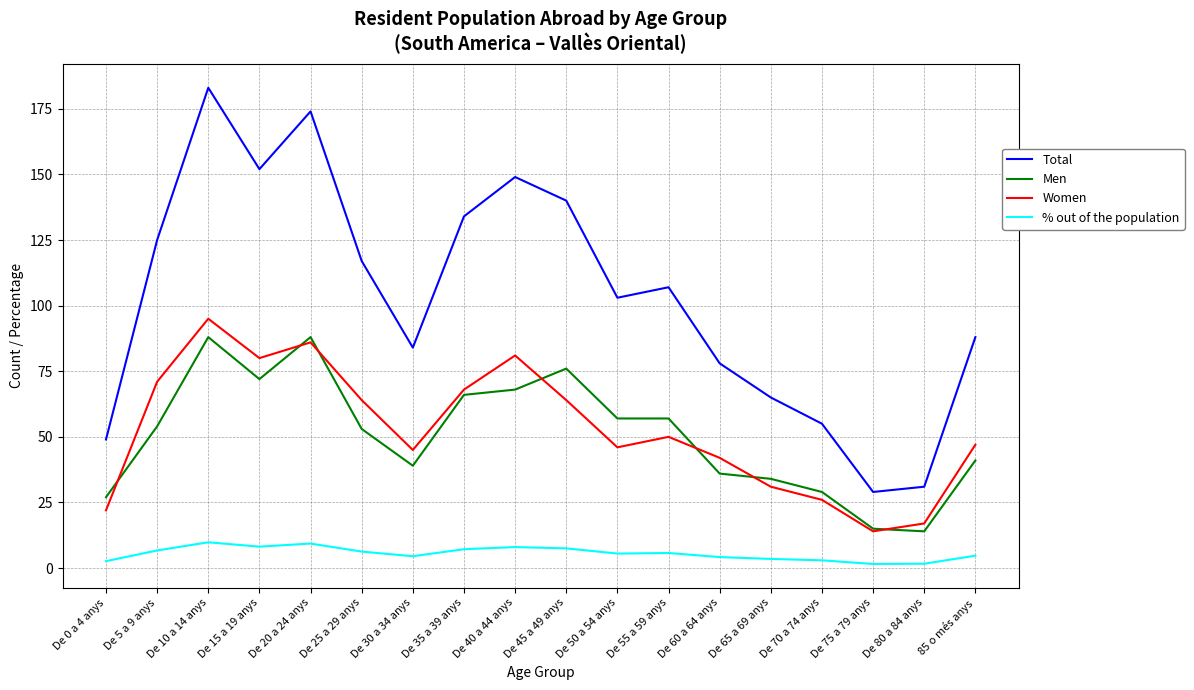

At De 15 a 19 anys, list the series in order from largest to smallest.

Total, Women, Men, % out of the population